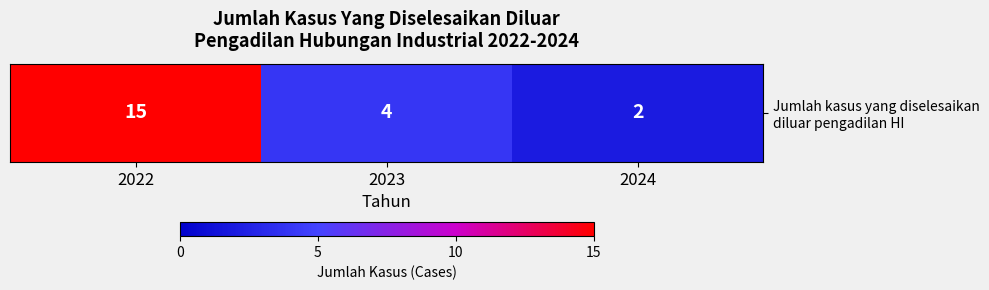

Count the number of categories in the chart.

3